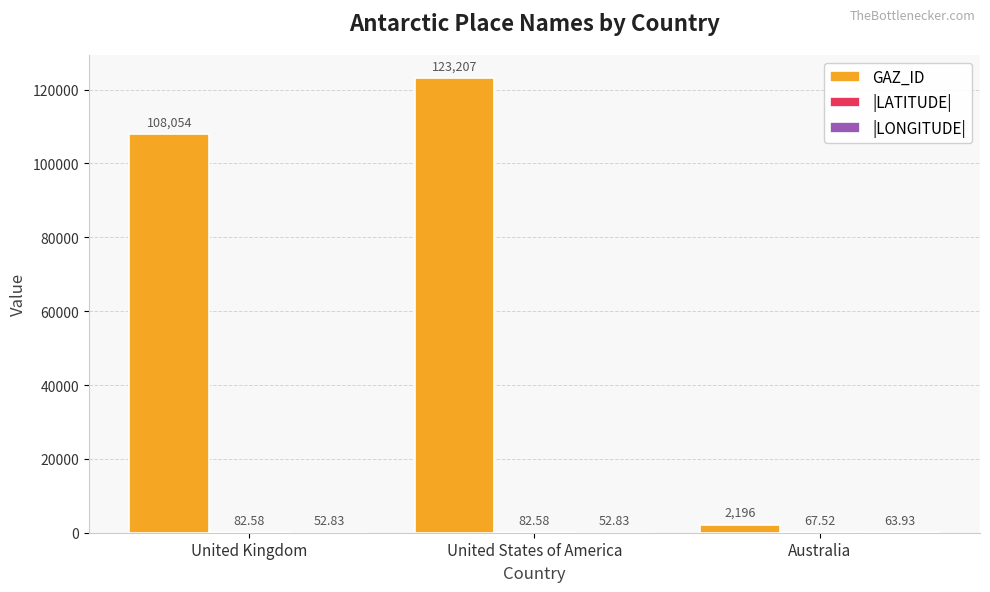

Which label corresponds to the largest value in the chart?

United States of America